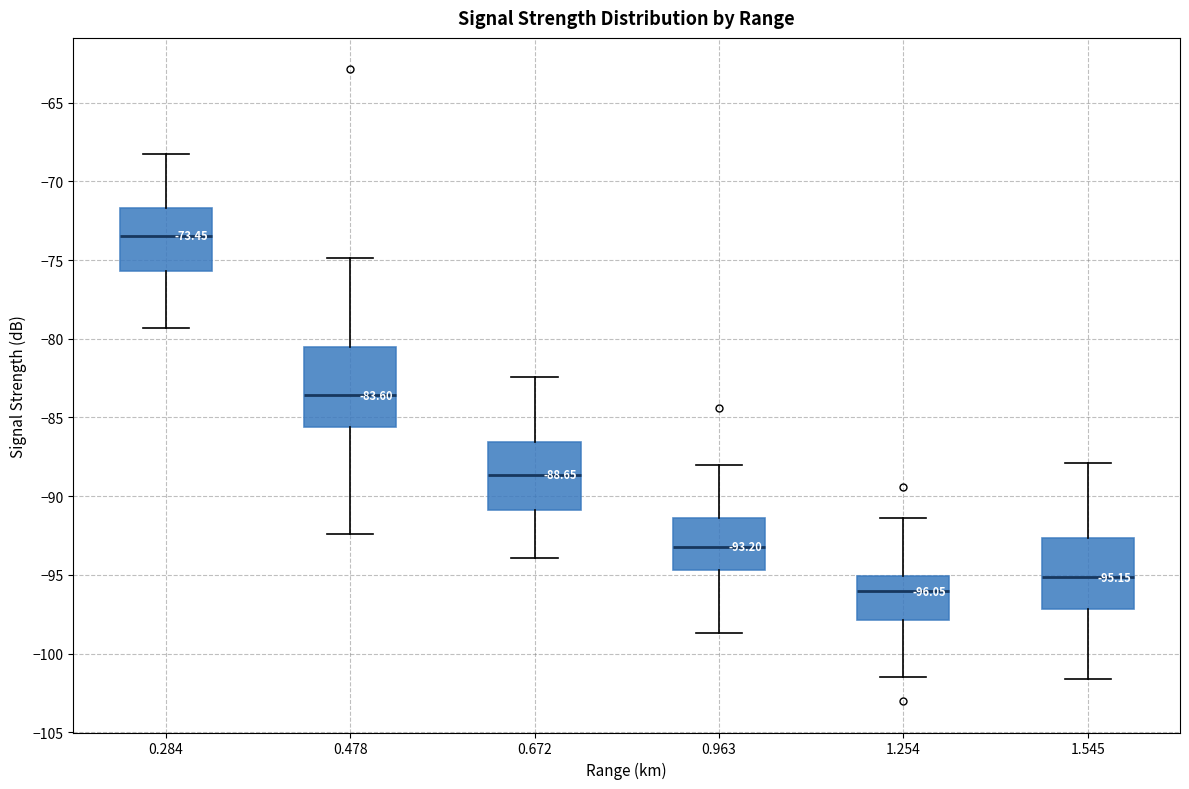

Comparing the boxes themselves (not the whiskers), which one is the tallest?

0.478